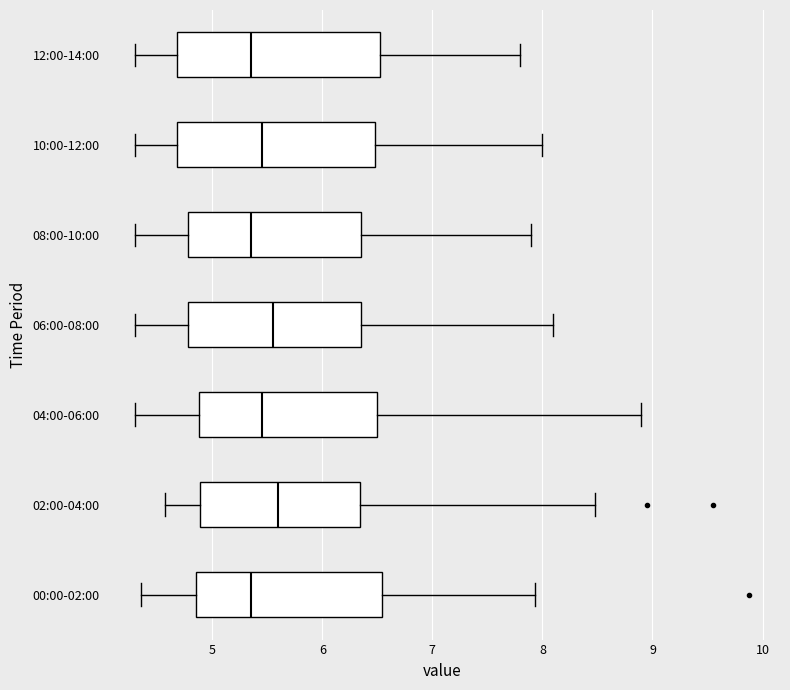

Reading bottom to top, transcribe this box plot: for each box, give where its median line is, the range the box spans, and where its two whiskers end, as read against the x-axis. The values are not printed on the chart, so give them approximately, as read against the axis.

00:00-02:00: median 5.4, box 4.9 to 6.5, whiskers 4.4 to 7.9
02:00-04:00: median 5.6, box 4.9 to 6.3, whiskers 4.6 to 8.5
04:00-06:00: median 5.5, box 4.9 to 6.5, whiskers 4.3 to 8.9
06:00-08:00: median 5.6, box 4.8 to 6.4, whiskers 4.3 to 8.1
08:00-10:00: median 5.4, box 4.8 to 6.4, whiskers 4.3 to 7.9
10:00-12:00: median 5.5, box 4.7 to 6.5, whiskers 4.3 to 8.0
12:00-14:00: median 5.4, box 4.7 to 6.5, whiskers 4.3 to 7.8